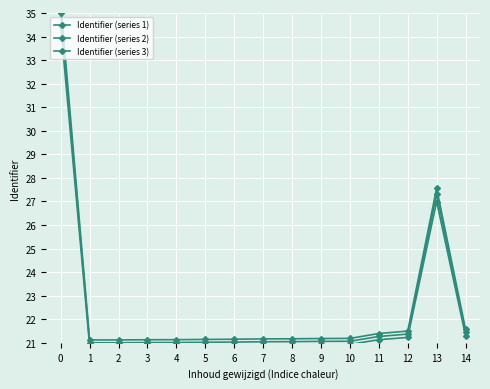

Which series has the widest spread of values?

Identifier (series 3)